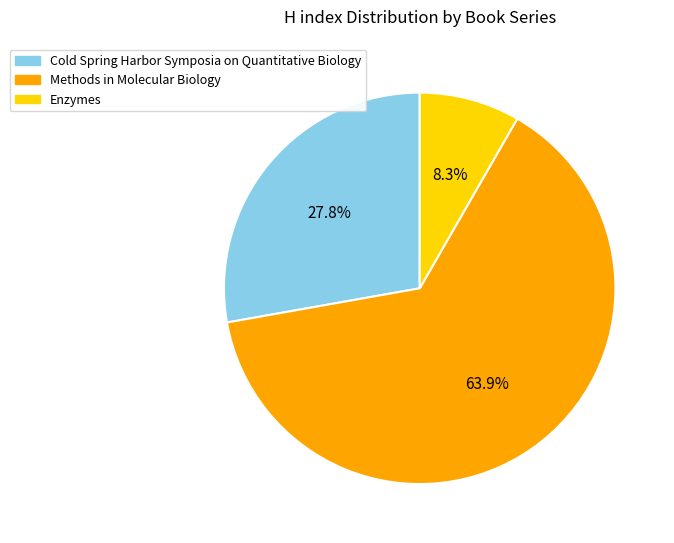

To the nearest percent, what is the average slice percentage?

33%